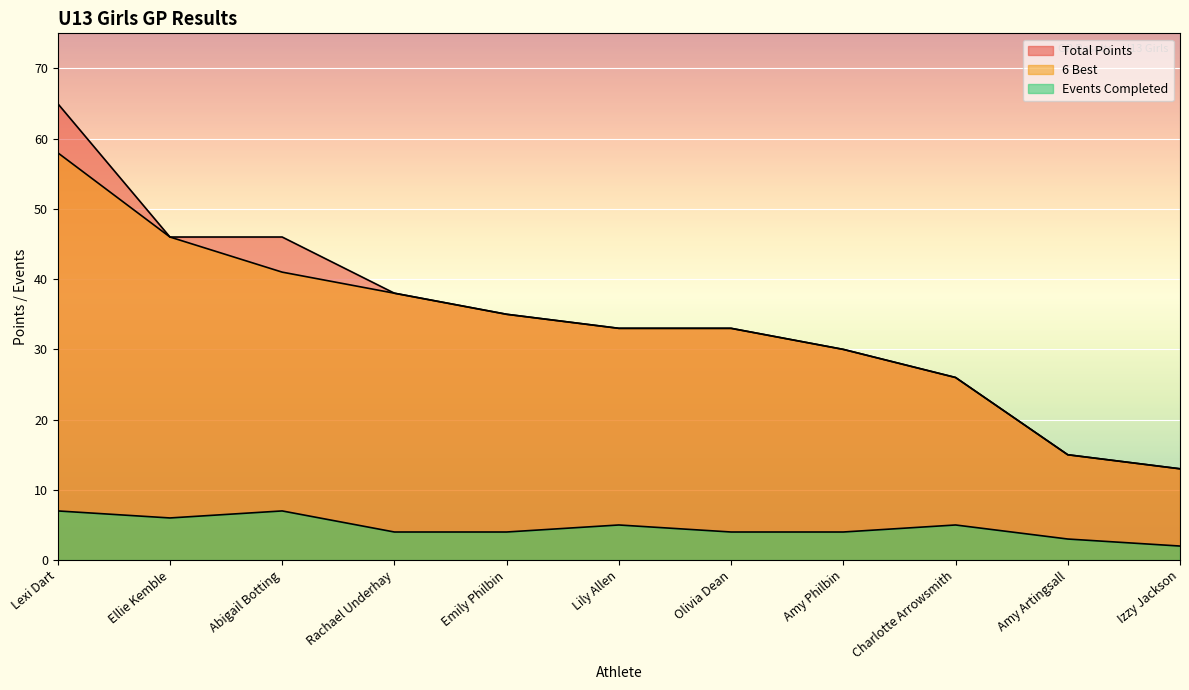

How many categories are shown in the chart?

11